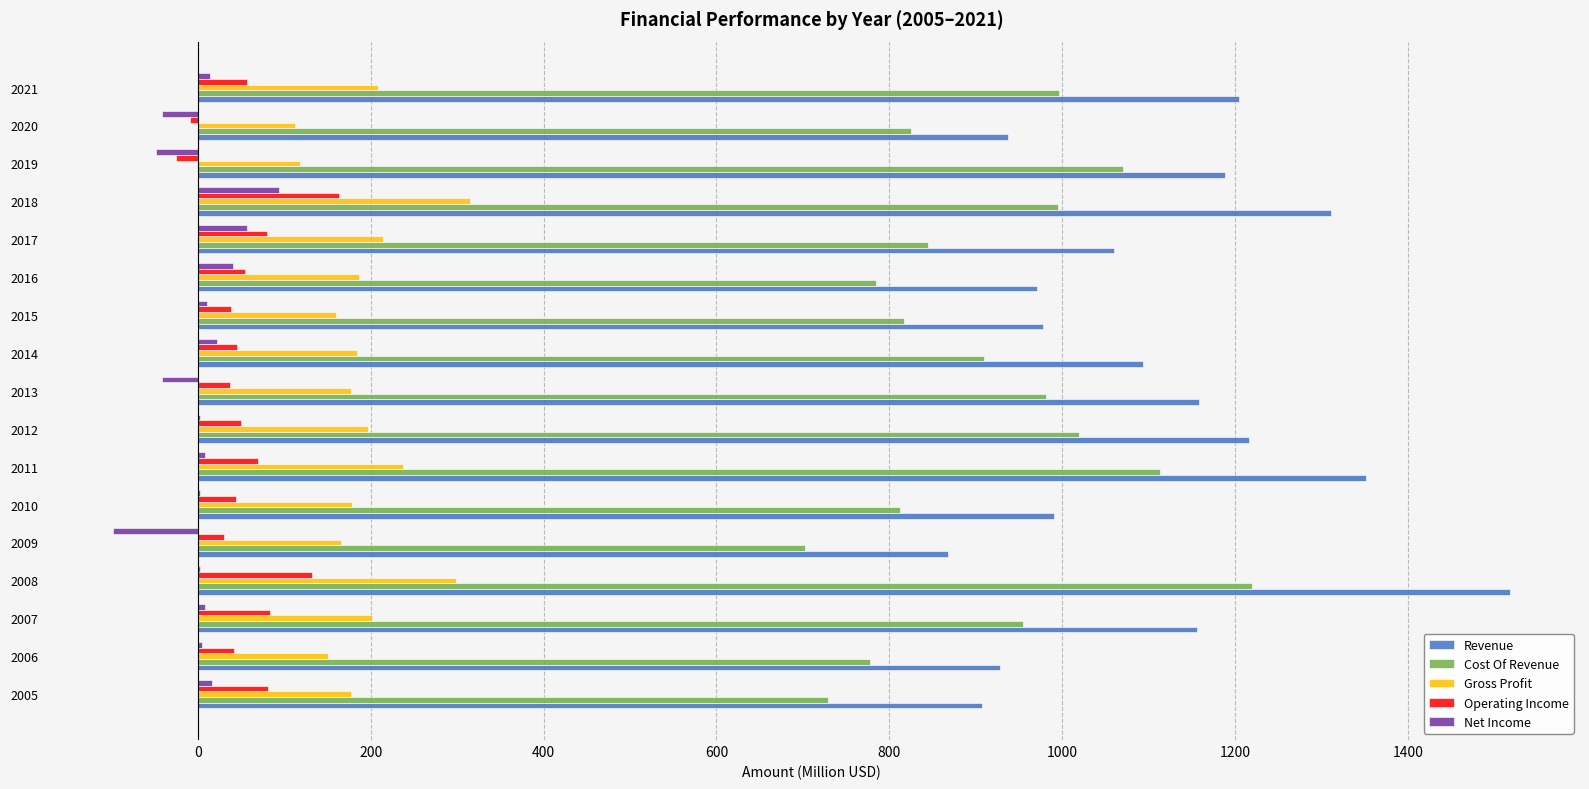

Is it true that Gross Profit equals 298.3 at 2008?

True